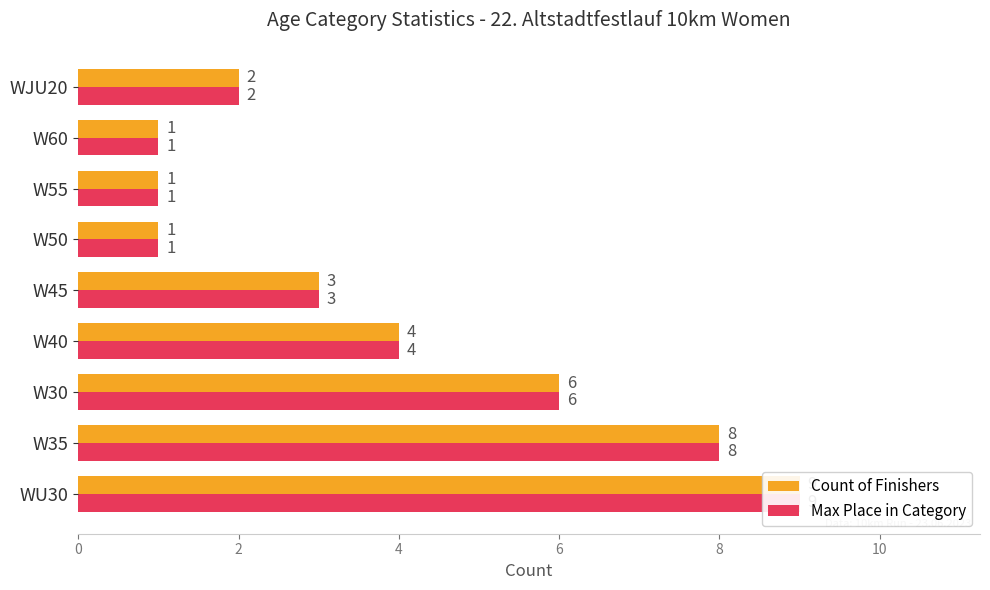

Which series has the widest spread of values?

Count of Finishers